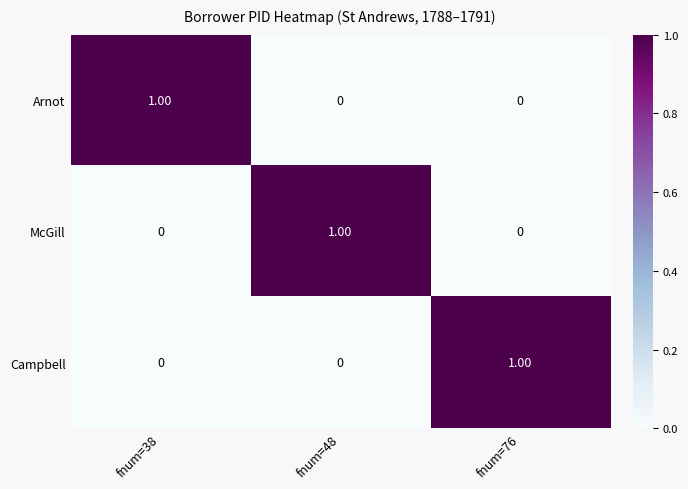

At how many categories does at least one series exceed 0?

3